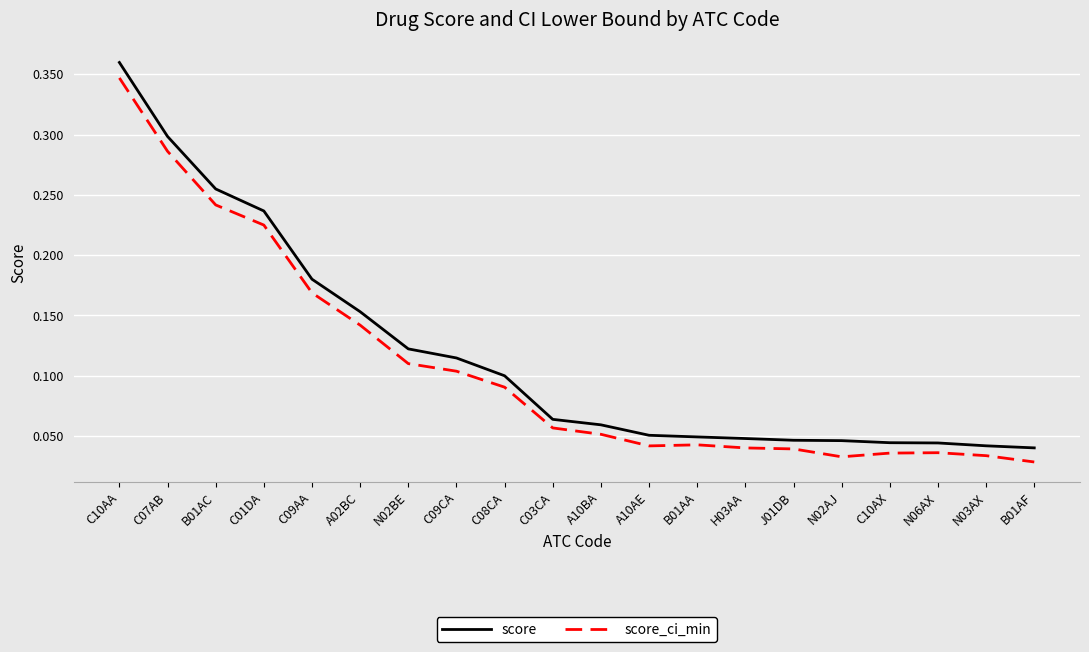

At how many categories does at least one series exceed 0?

20